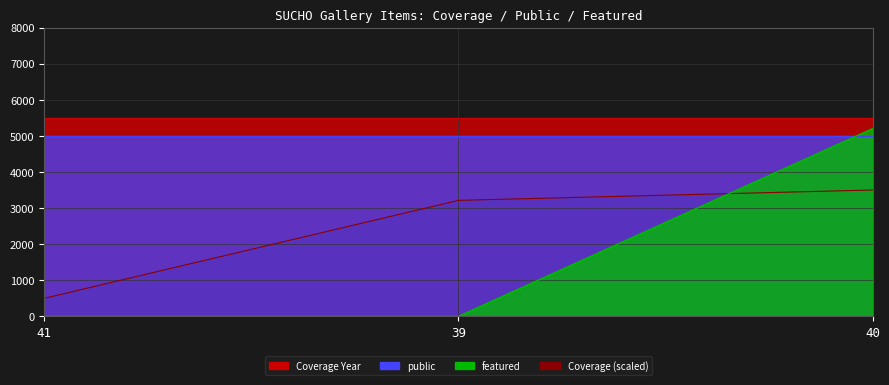

What is the label of the 3rd point from the right?

41